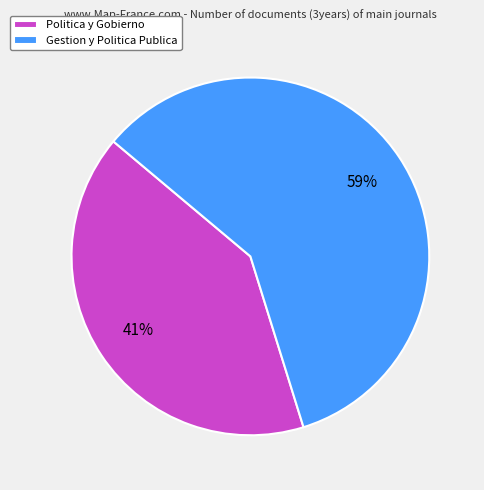

How many segments does this pie chart have?

2